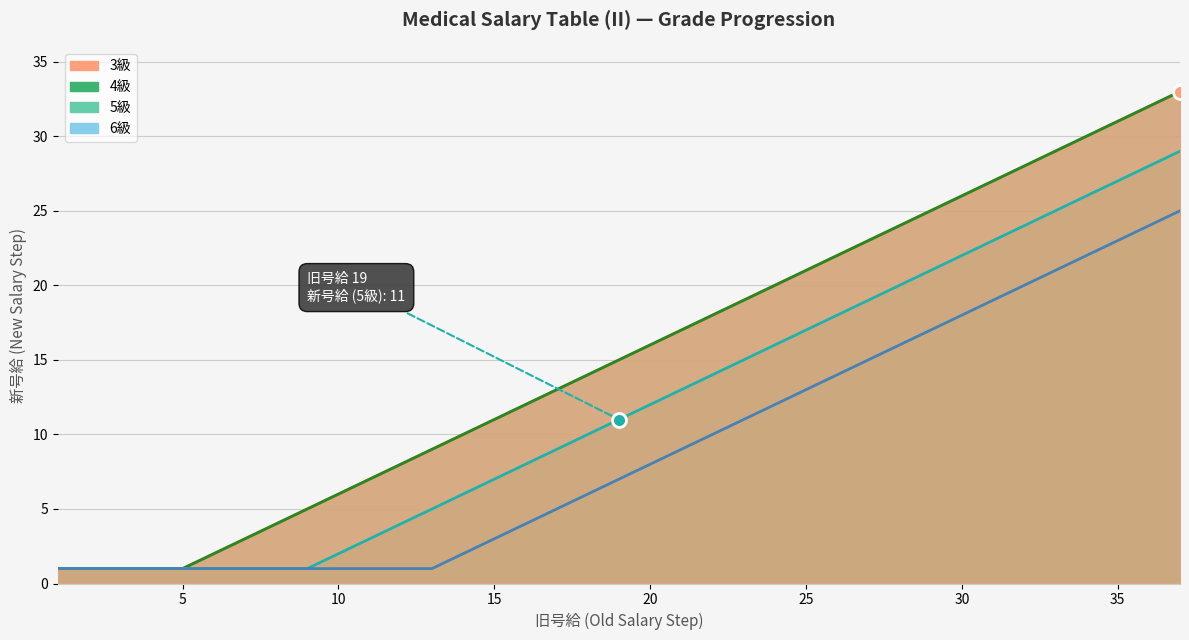

What are all the series names shown in the legend?

3級, 4級, 5級, 6級